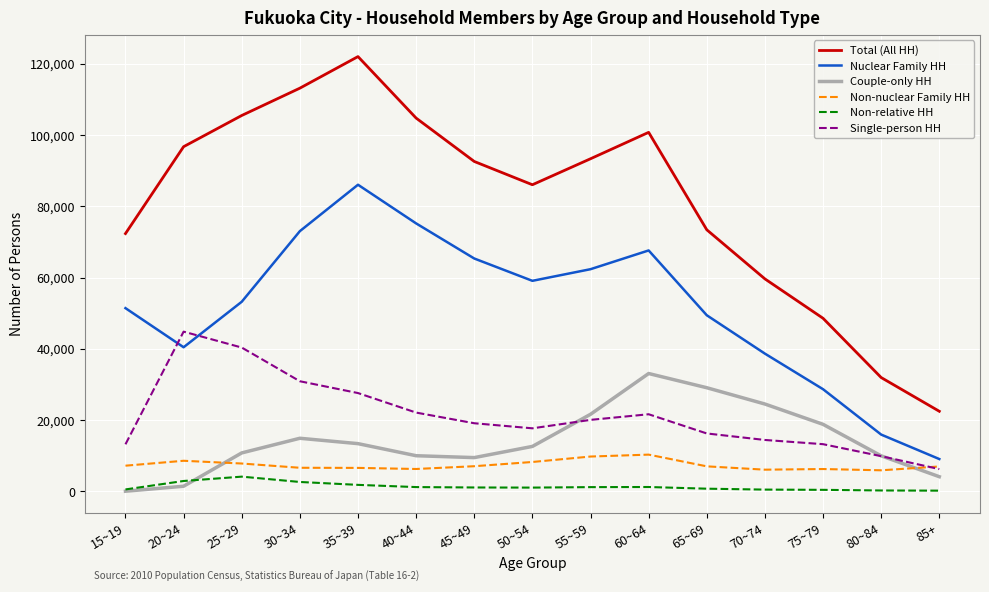

Is it true that Nuclear Family HH equals 131199 at 35~39?

False